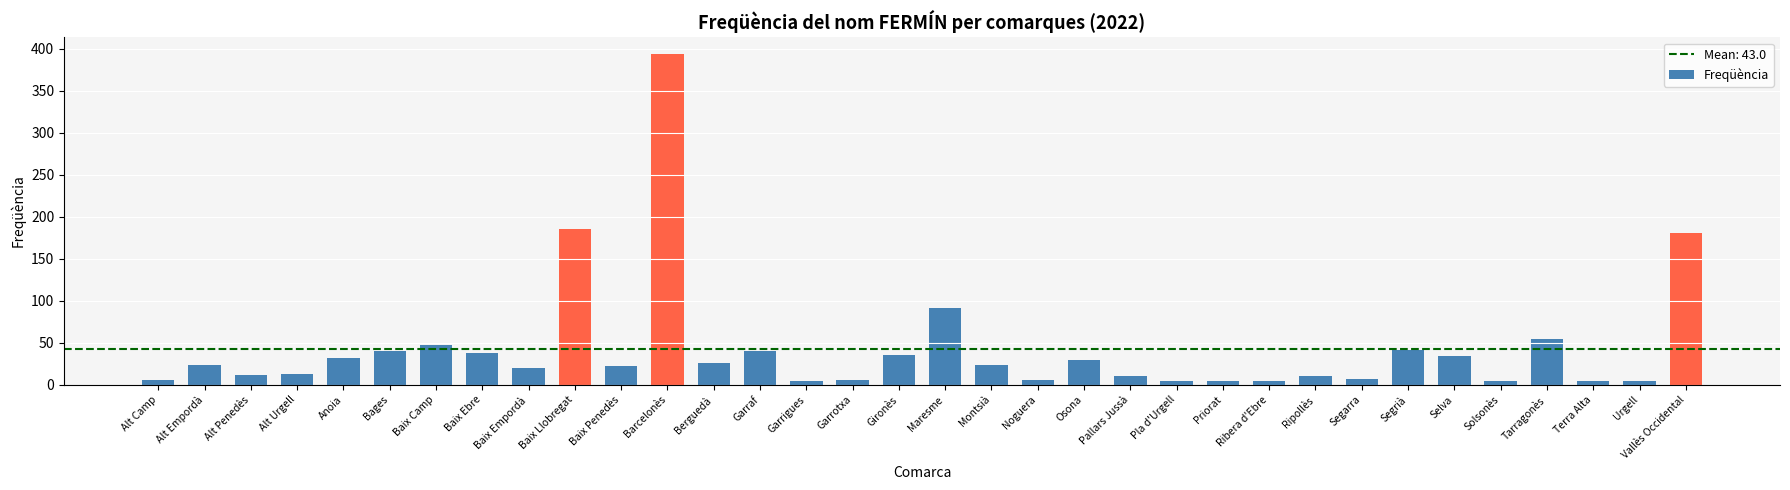

What is the value of the 7th bar from the left?

47